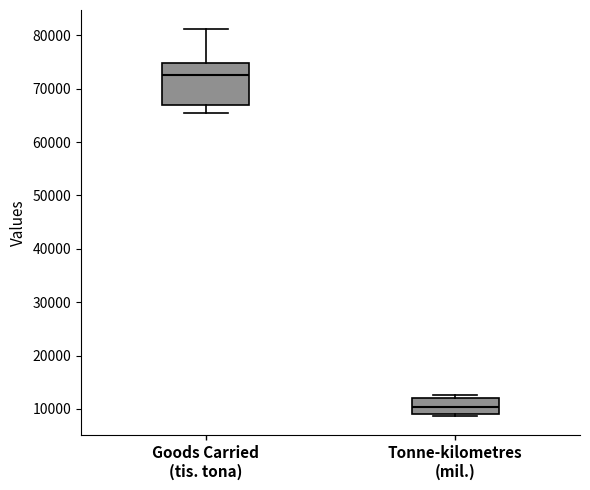

Which box has the highest median line?

Goods Carried (tis. tona)